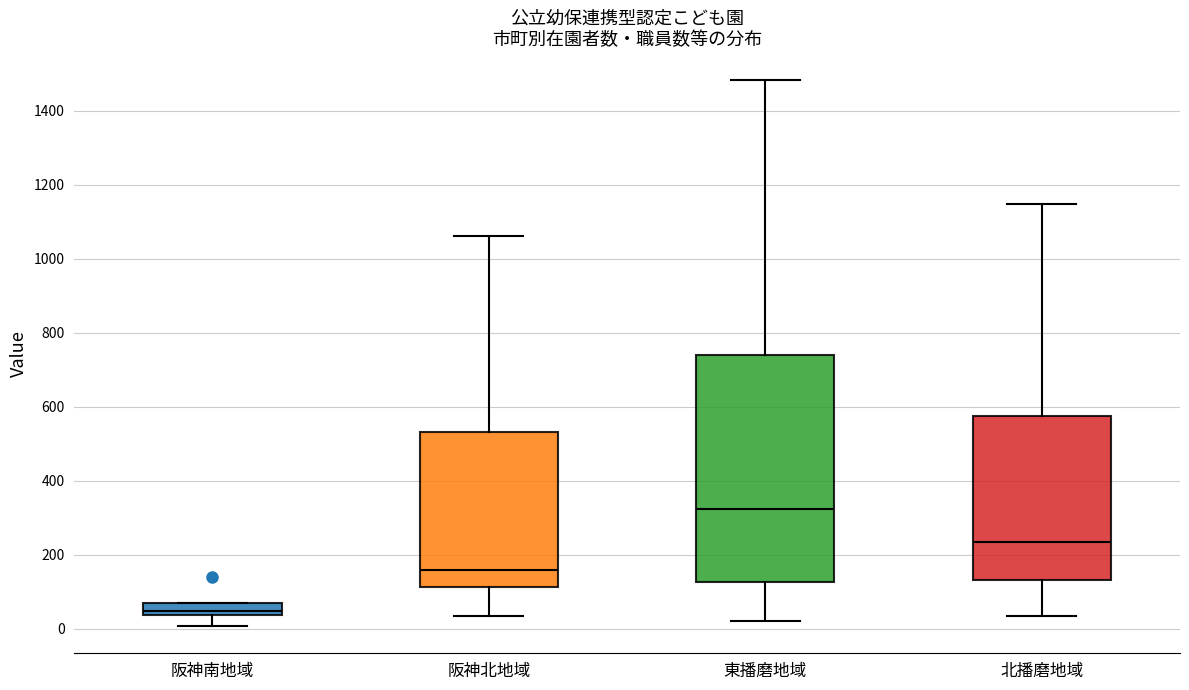

Which box is the tallest, from its lower edge to its upper edge?

東播磨地域